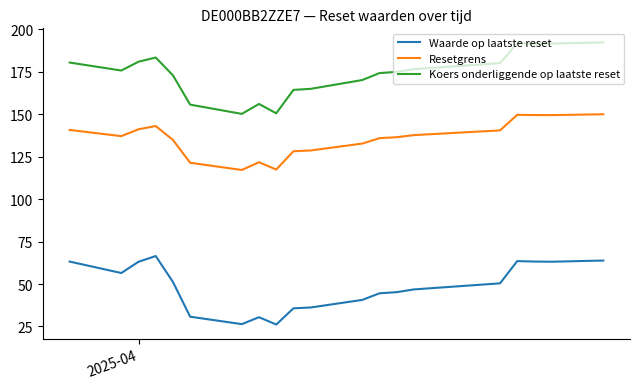

List the series in order of their peak value, highest first.

Koers onderliggende op laatste reset, Resetgrens, Waarde op laatste reset